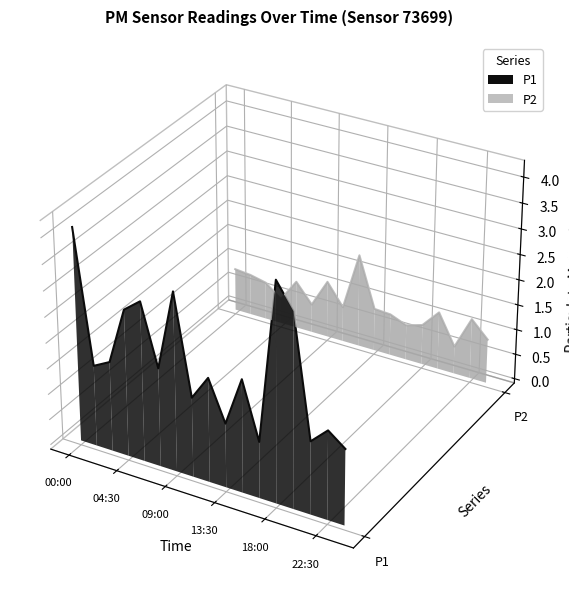

Where is P1 nearest to the value 0?

18:00